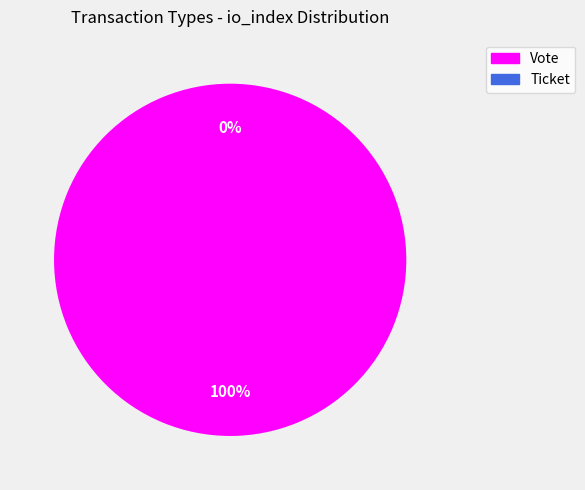

To the nearest percent, what is the combined percentage of Vote and Ticket?

100%